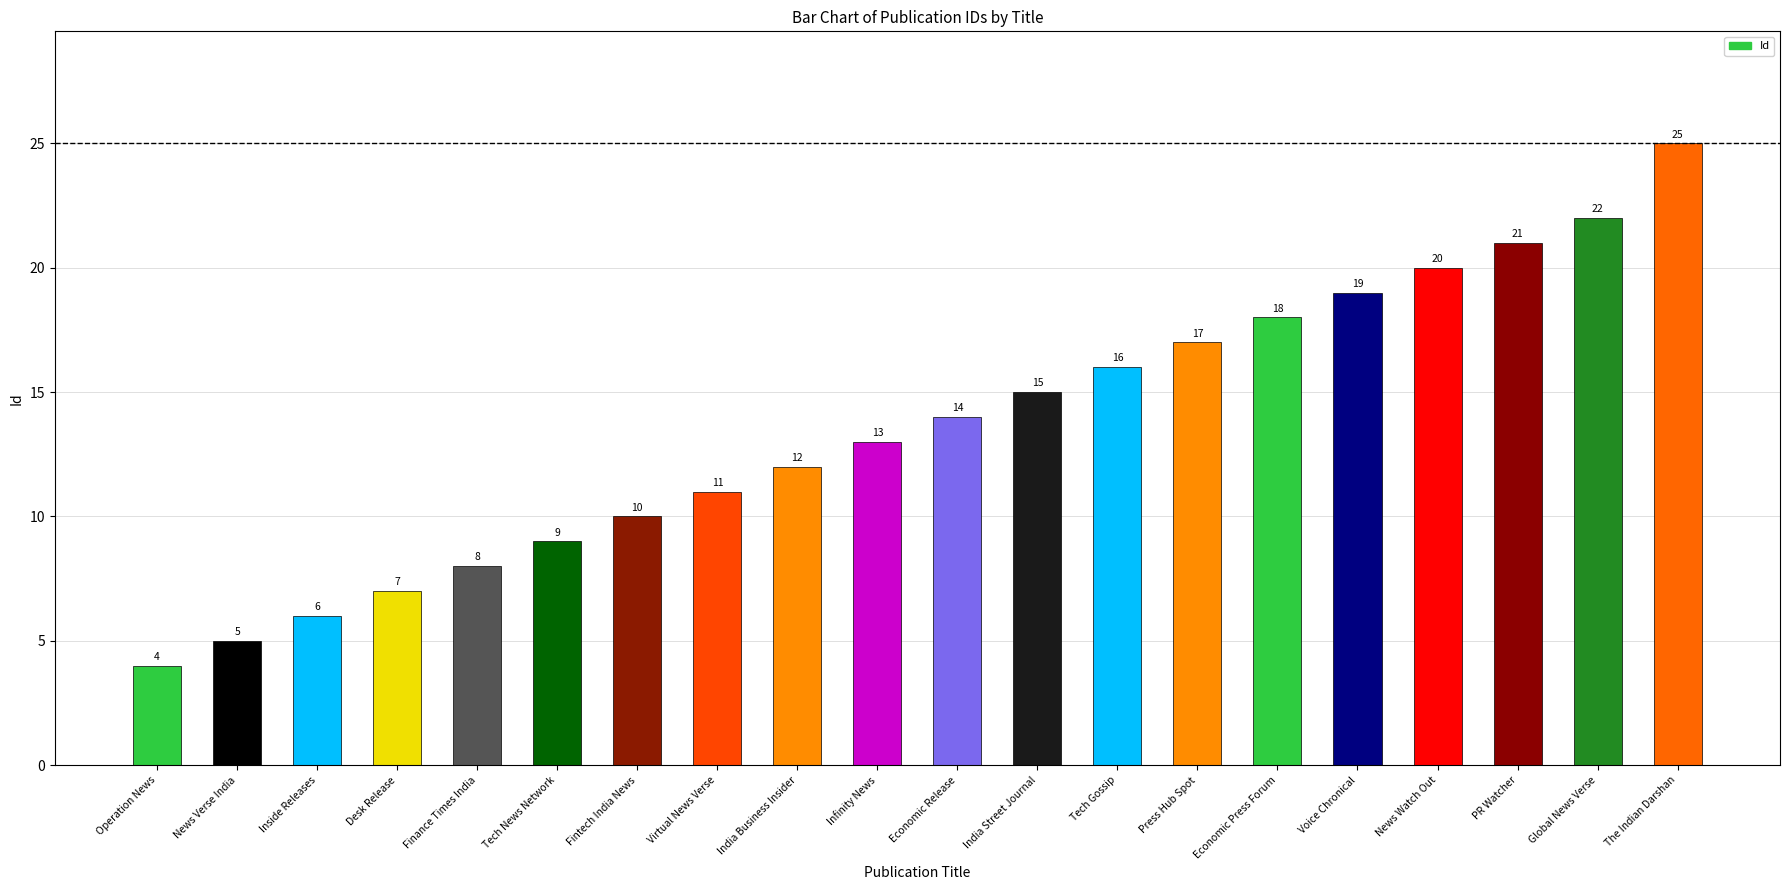

Is it true that the value at Inside Releases is 2?

False